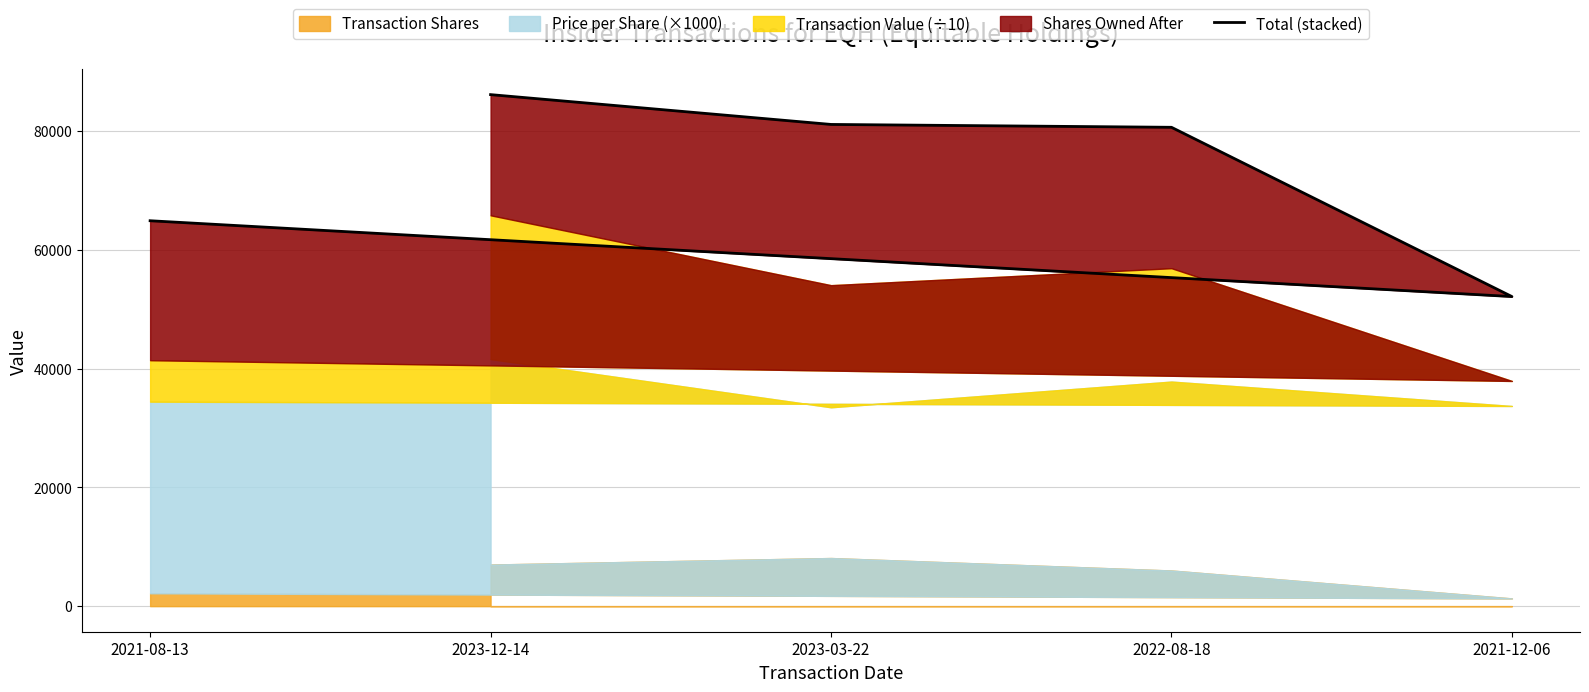

Reading left to right, transcribe all the data shown in this chart.

2021-08-13=64887.1	2021-12-06=52121.5	2022-08-18=80619.2	2023-03-22=81101.1	2023-12-14=86121.0